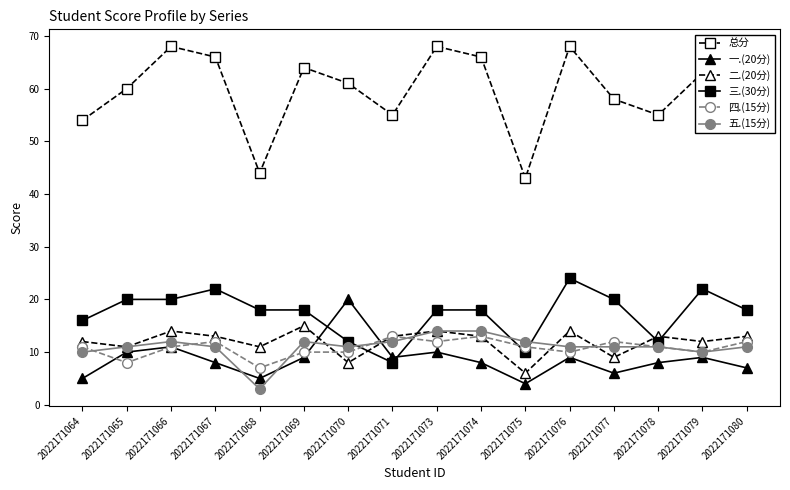

What is the approximate value of 一.(20分) at 2022171071, to the nearest 5?

10